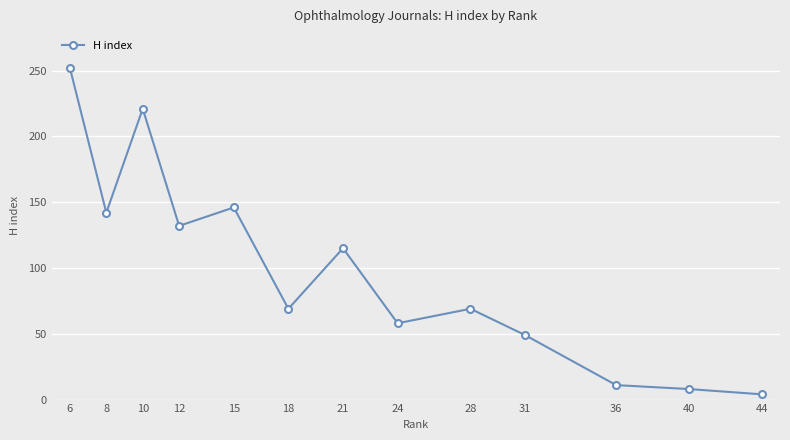

Between 10 and 15, which is larger?

10